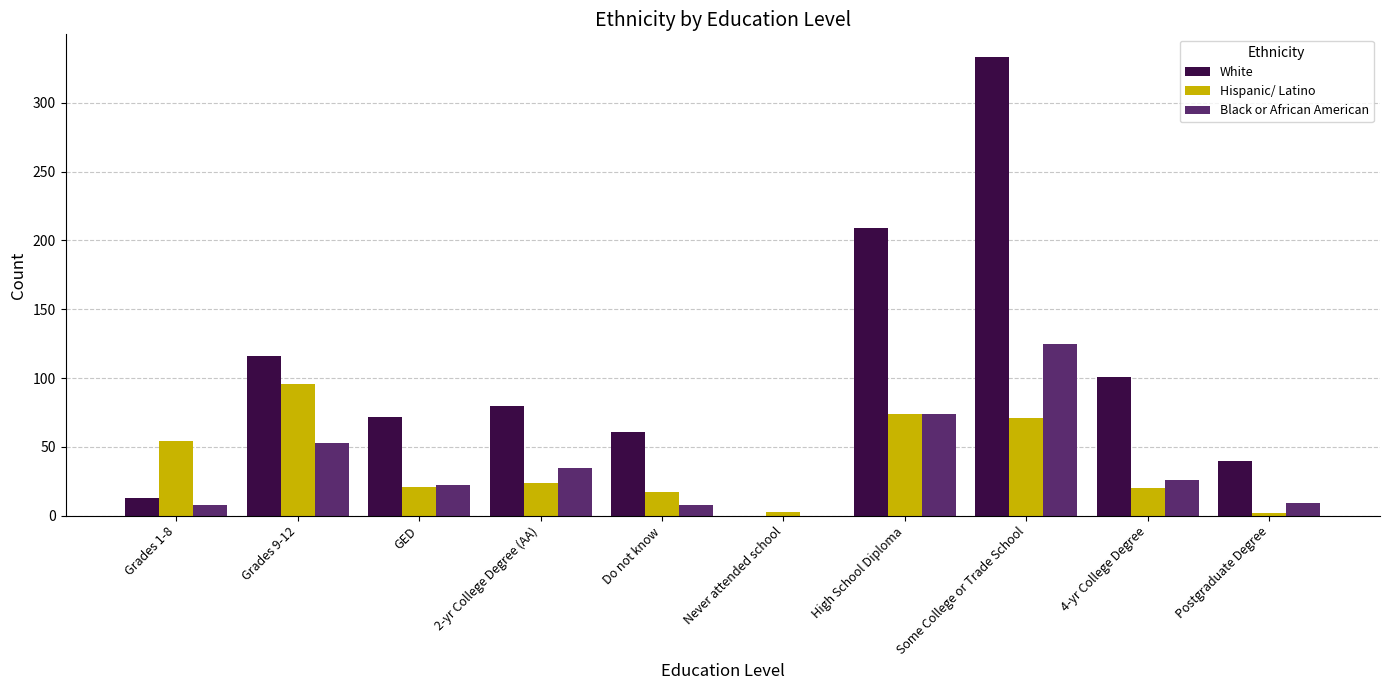

What is the sum of all Black or African American values?

360